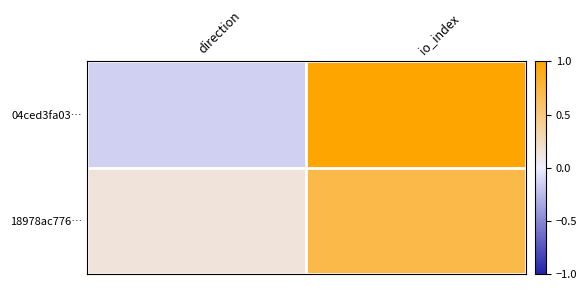

Which series has the largest total across all categories?

04ced3fa03…